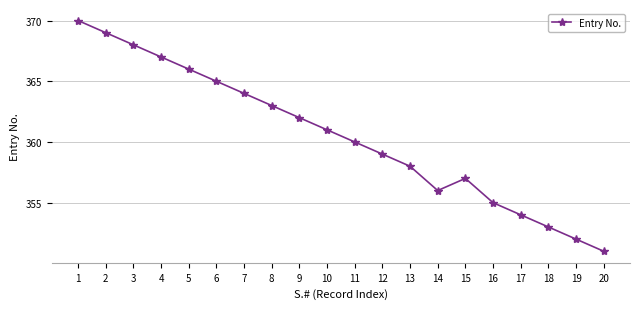

At which label is the value closest to 360?

11